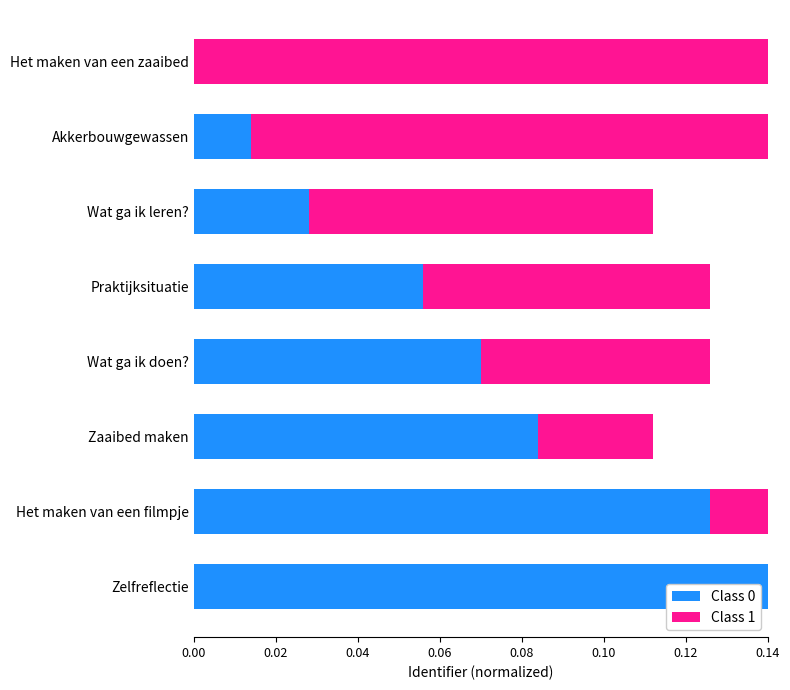

What is the sum of all Class 0 values?

0.5